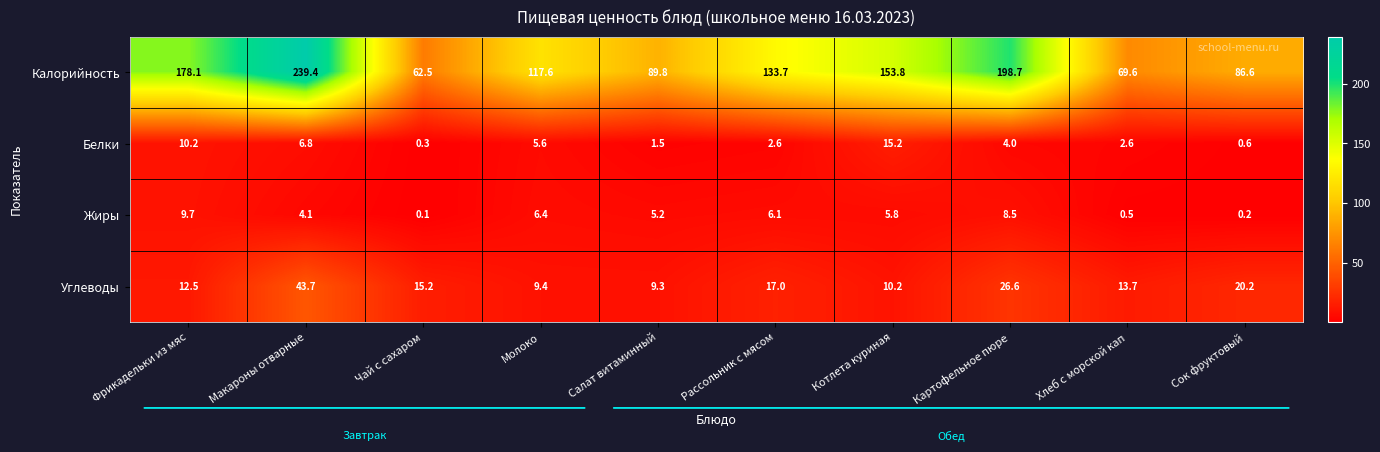

What is the difference between the Калорийность values at Сок фруктовый and Котлета куриная?

67.2